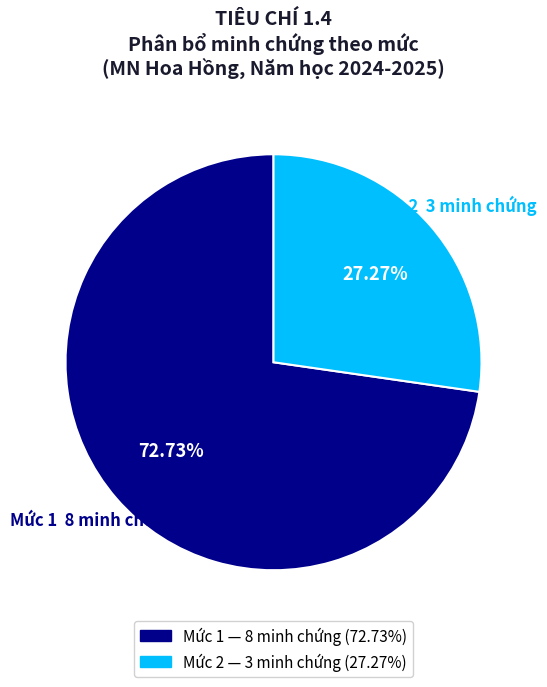

Between Mức 2 and Mức 1, which is larger?

Mức 1